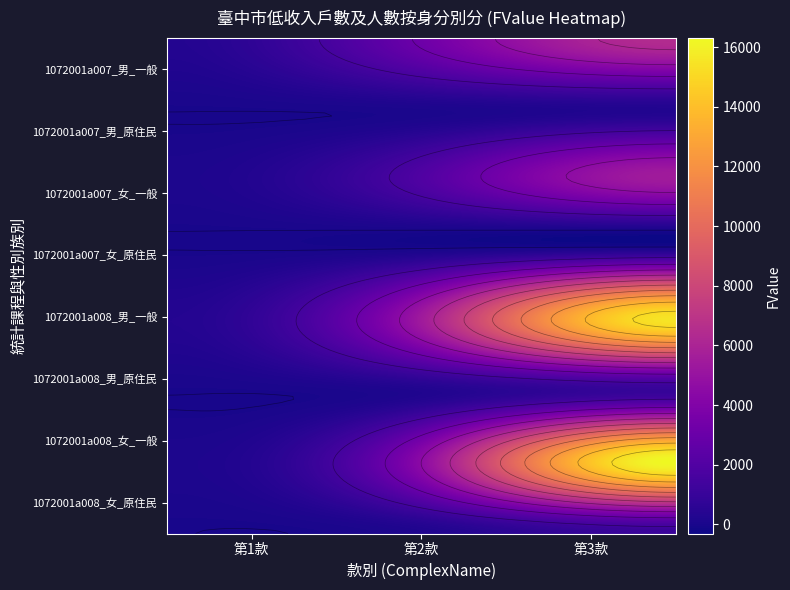

Which has a higher value, 第1款 or 第3款?

第3款